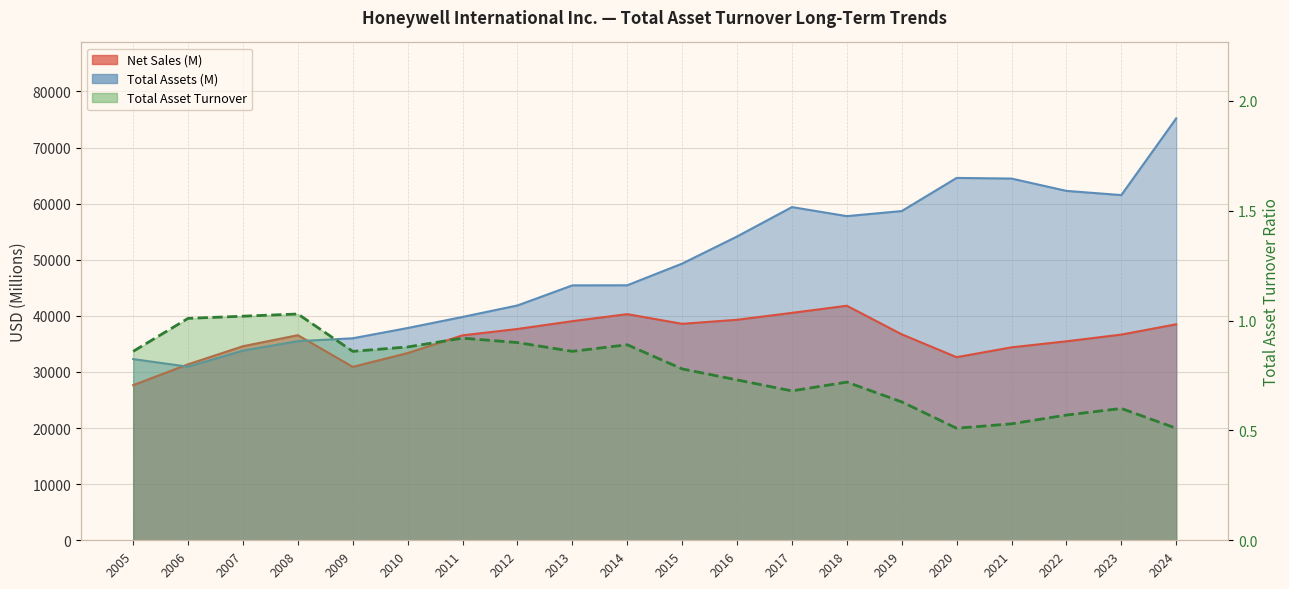

What is the difference between the maximum and minimum values?

0.5